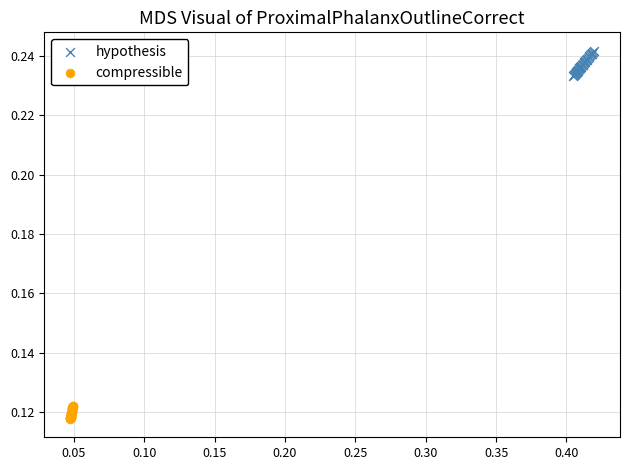

Which series has the widest spread of Y values?

hypothesis